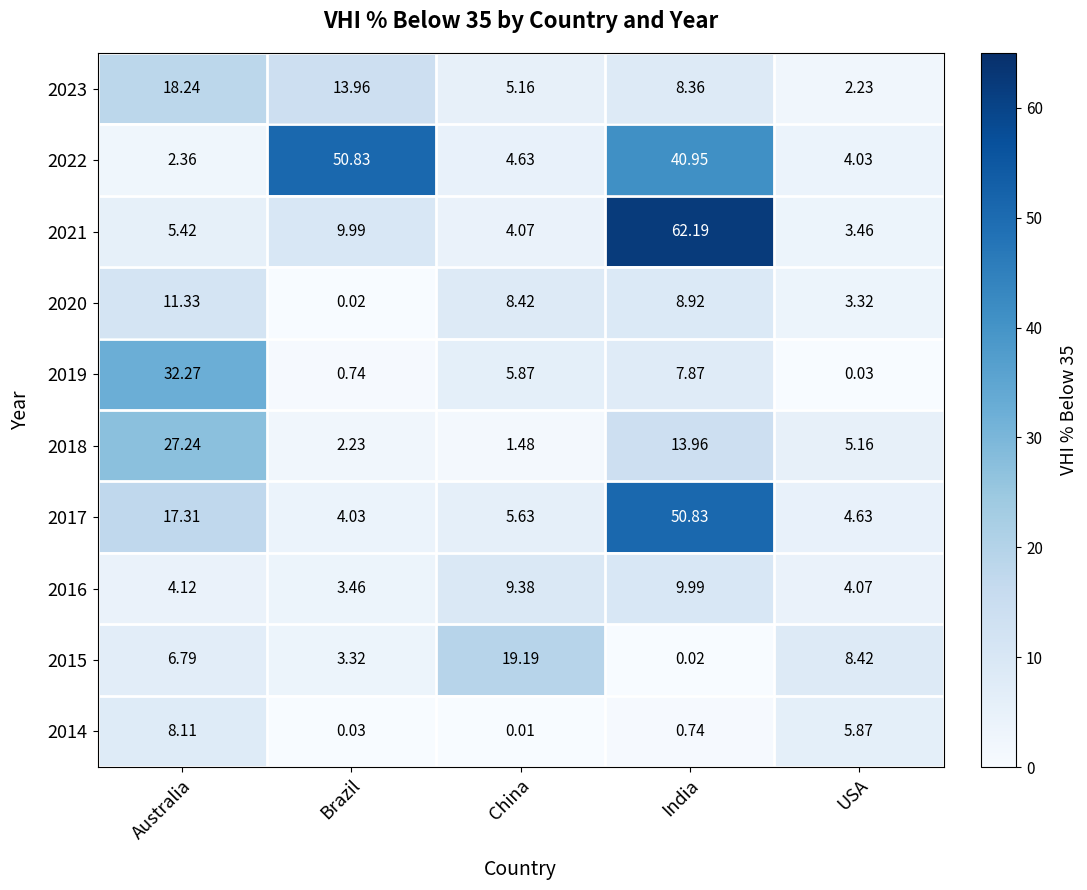

Which category has the lowest value across all series?

China